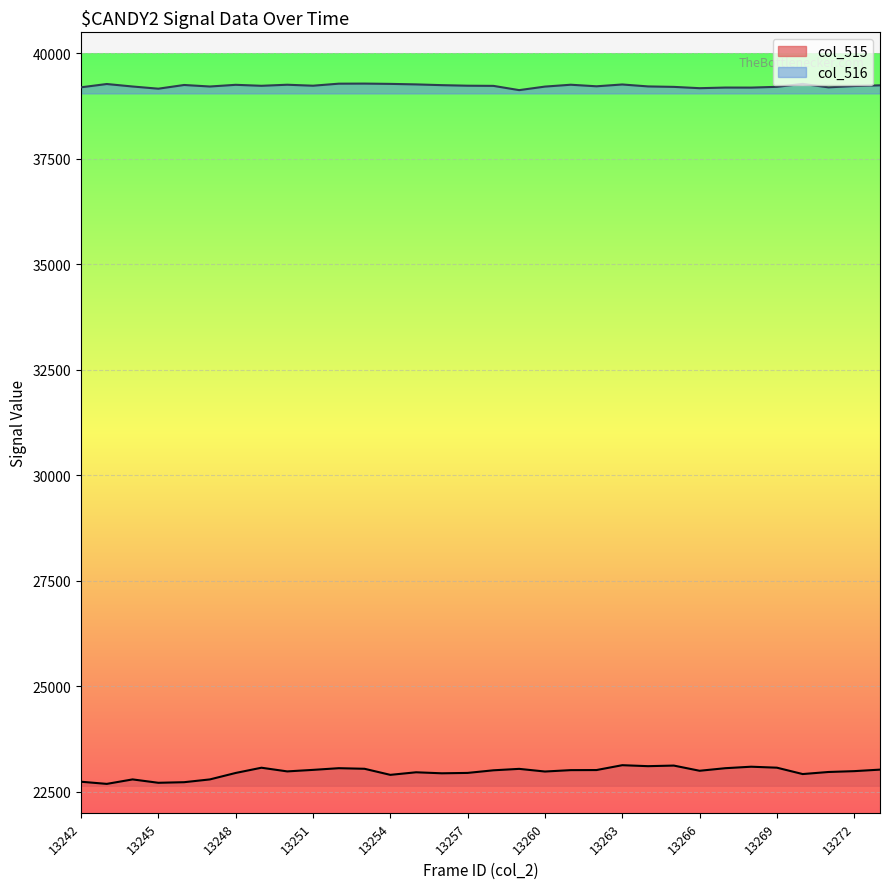

At how many categories does at least one series exceed 31923?

32